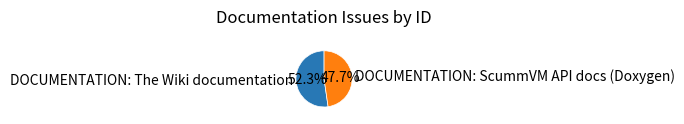

The DOCUMENTATION: The Wiki documentation slice represents 52% of the pie. True or false?

True